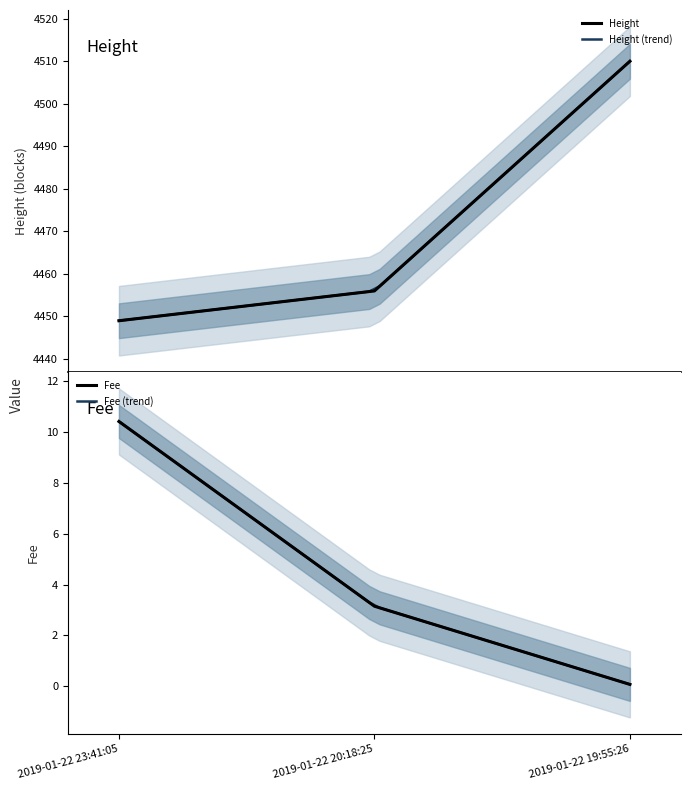

What is the difference between the Fee values at 2019-01-22 23:41:05 and 2019-01-22 19:55:26?

10.4